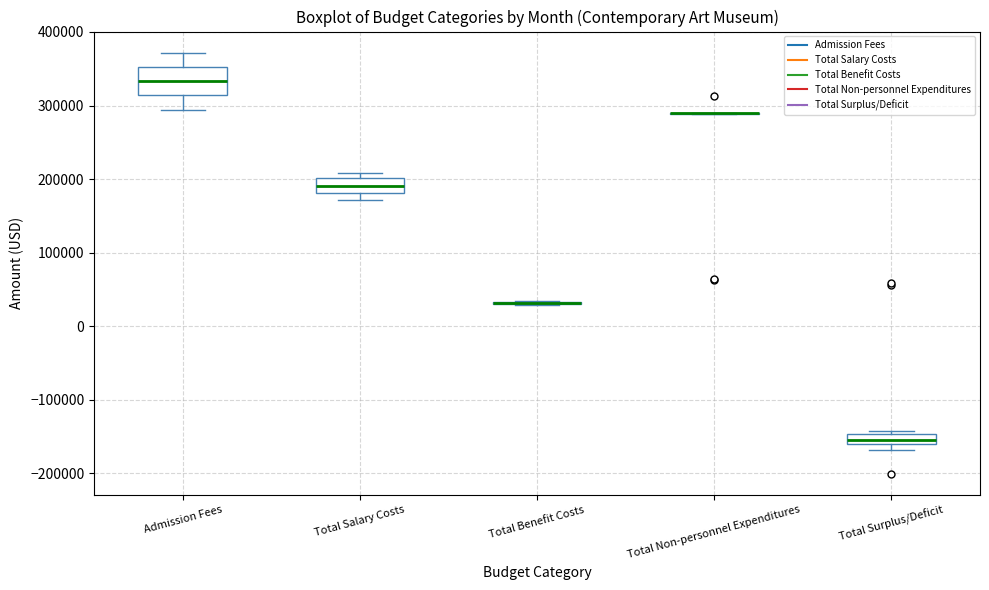

Comparing the boxes themselves (not the whiskers), which one is the tallest?

Admission Fees